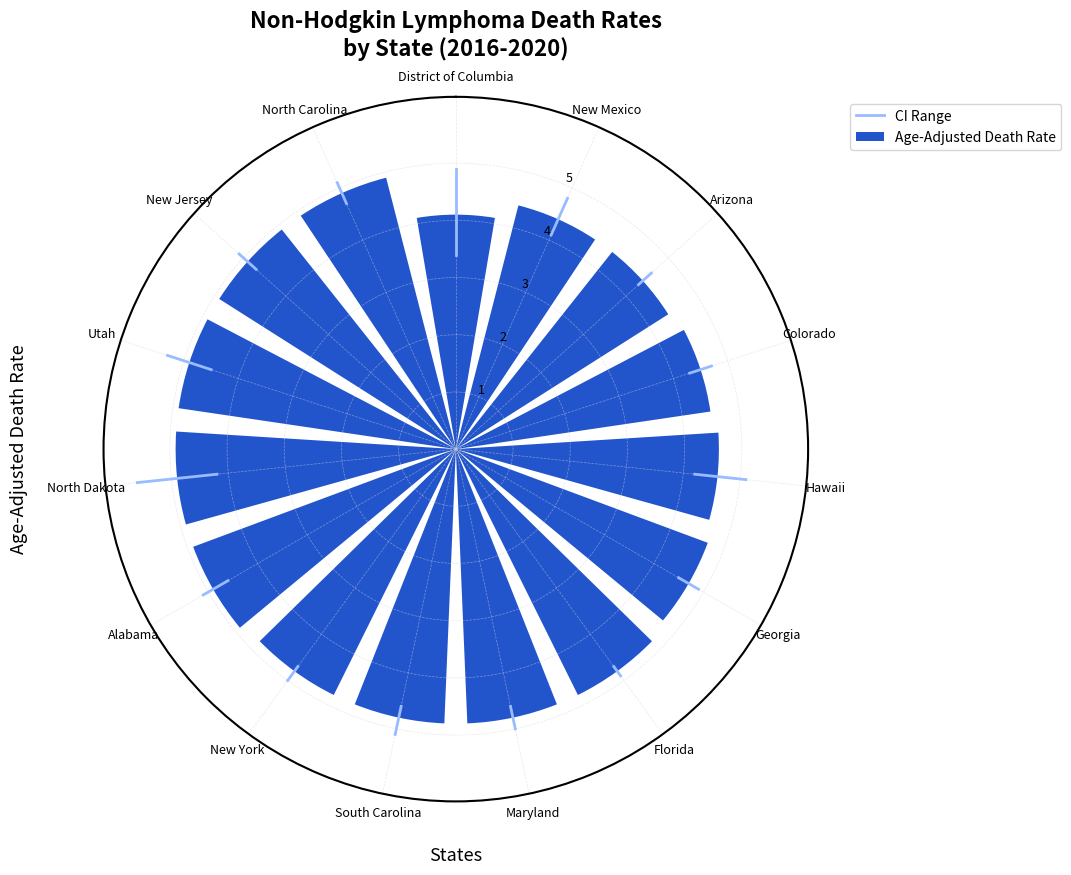

How many series are shown in this chart?

1